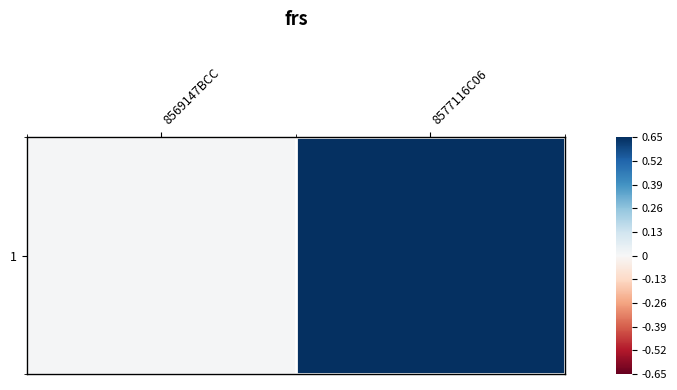

True or false: the data shows 0.0 at 8569147BCC.

False